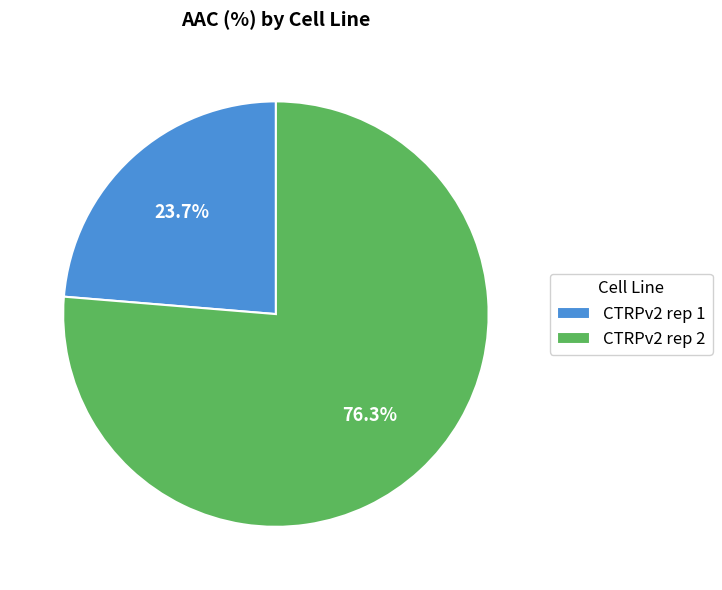

Do CTRPv2 rep 1 and CTRPv2 rep 2 together represent more than half of the pie?

Yes